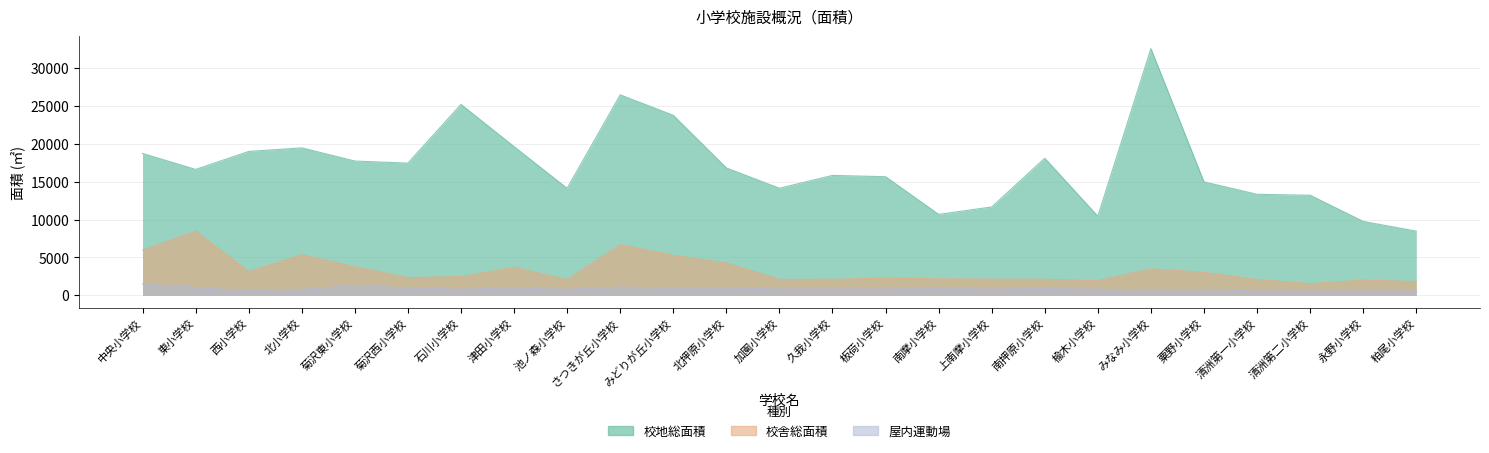

True or false: 屋内運動場 has more than 1 interior local peaks.

True